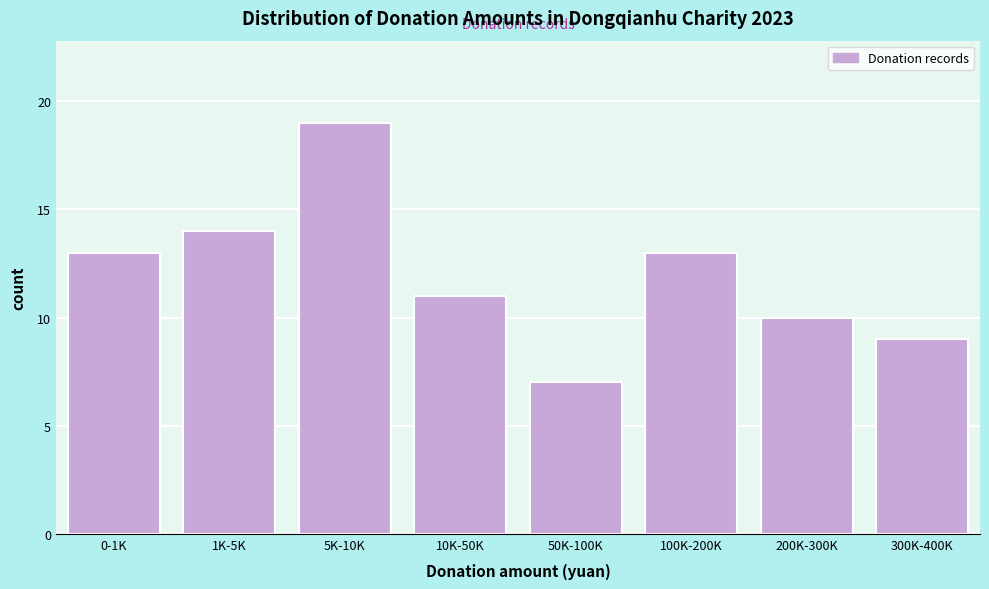

Reading left to right, transcribe all the data shown in this chart.

13	14	19	11	7	13	10	9